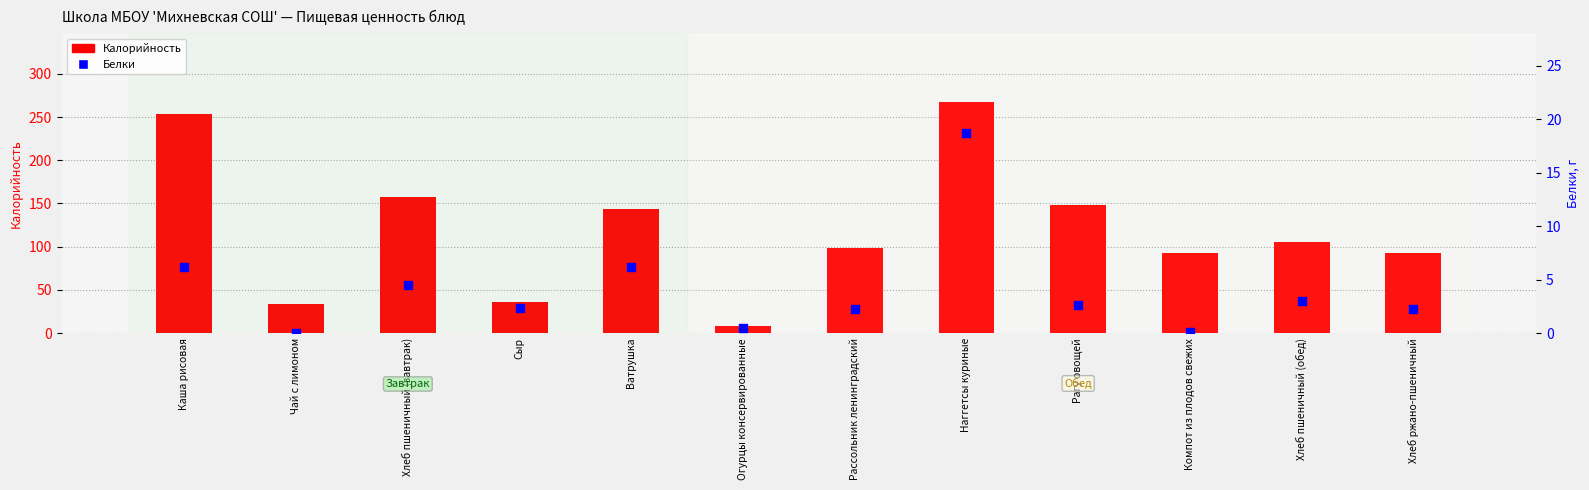

At which category is the sum across all series the highest?

Наггетсы куриные